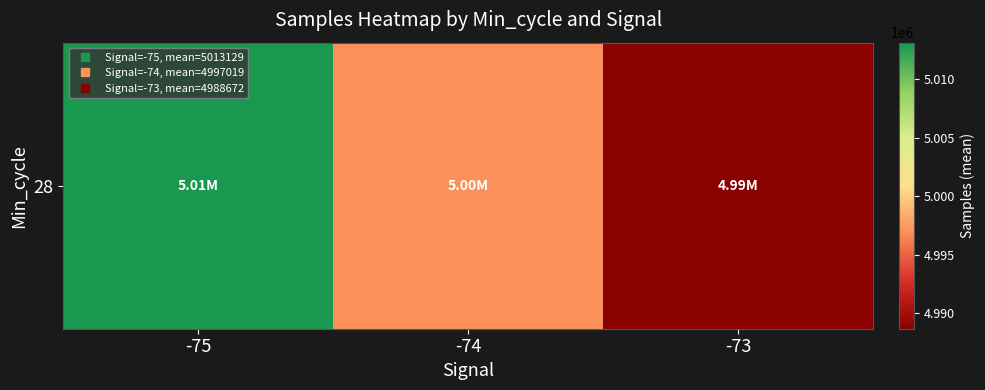

What is the average value?

4999606.7